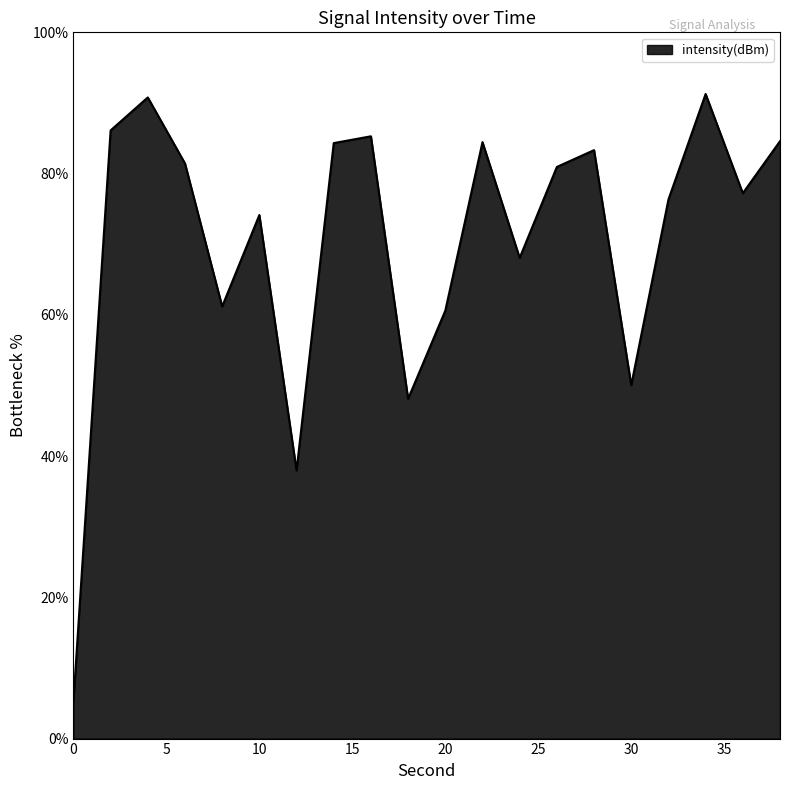

What is the maximum value shown in the chart?

91.3